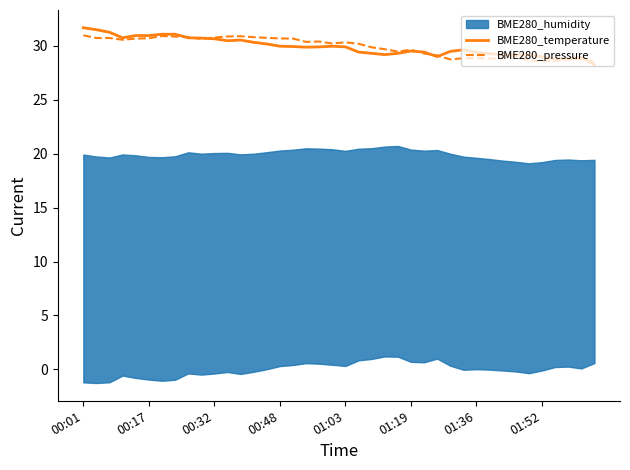

What is the lowest value of the BME280_pressure series?

28.5